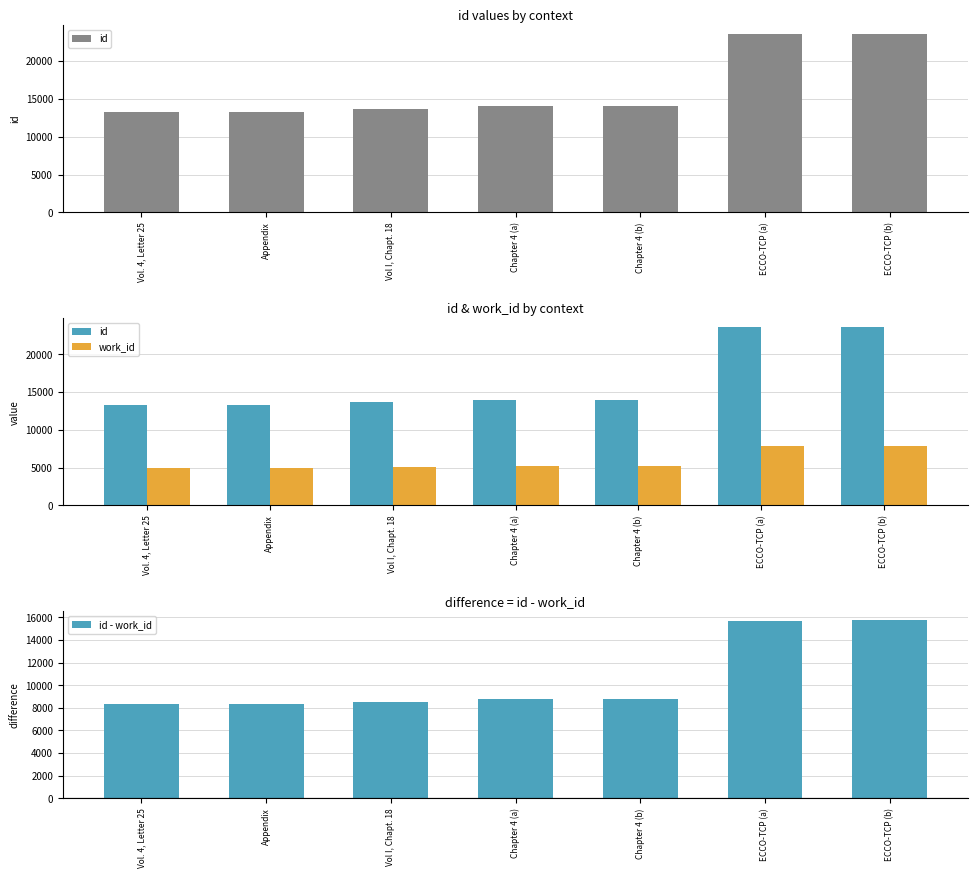

What position from the left is Chapter 4 (b)?

5